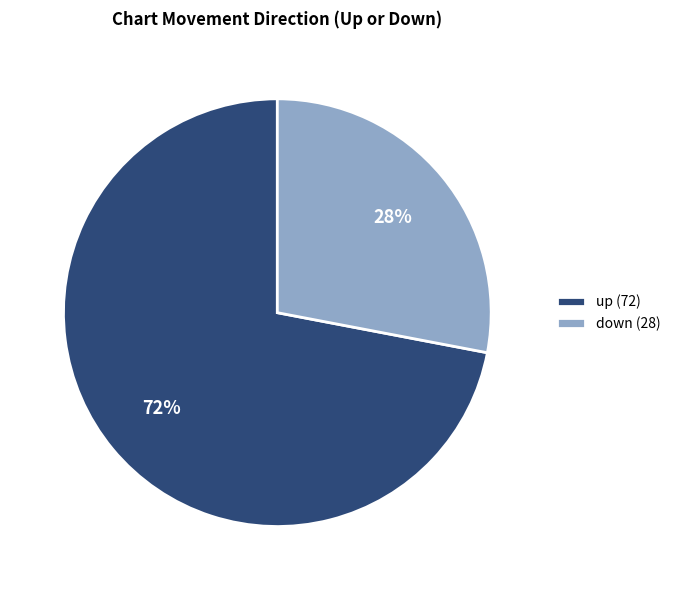

To the nearest percent, what percentage of the pie is down?

28%